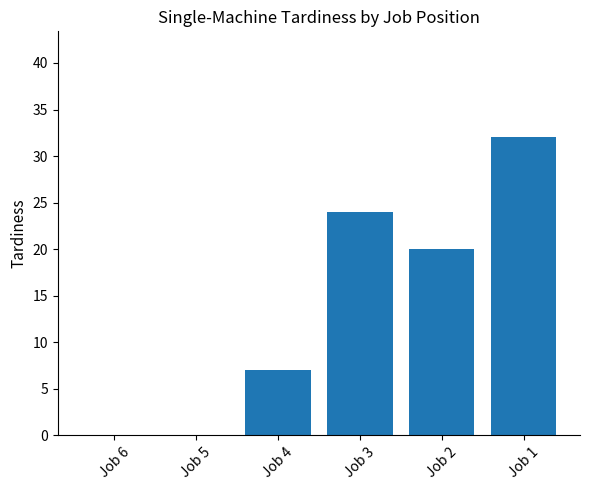

Are the bars horizontal?

No